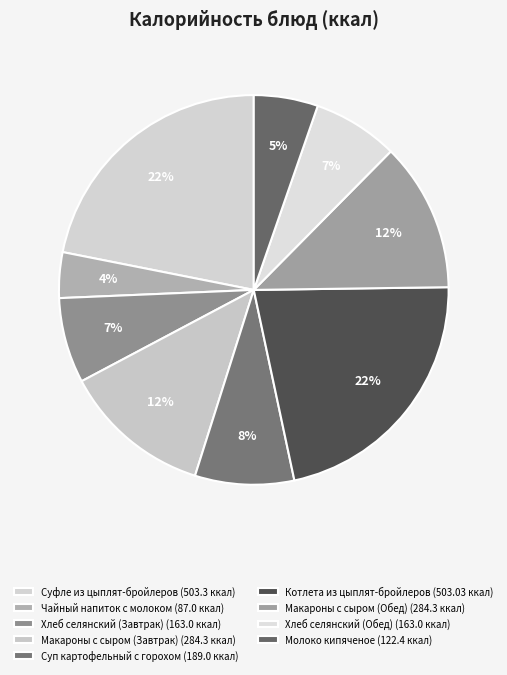

How many segments does this pie chart have?

9